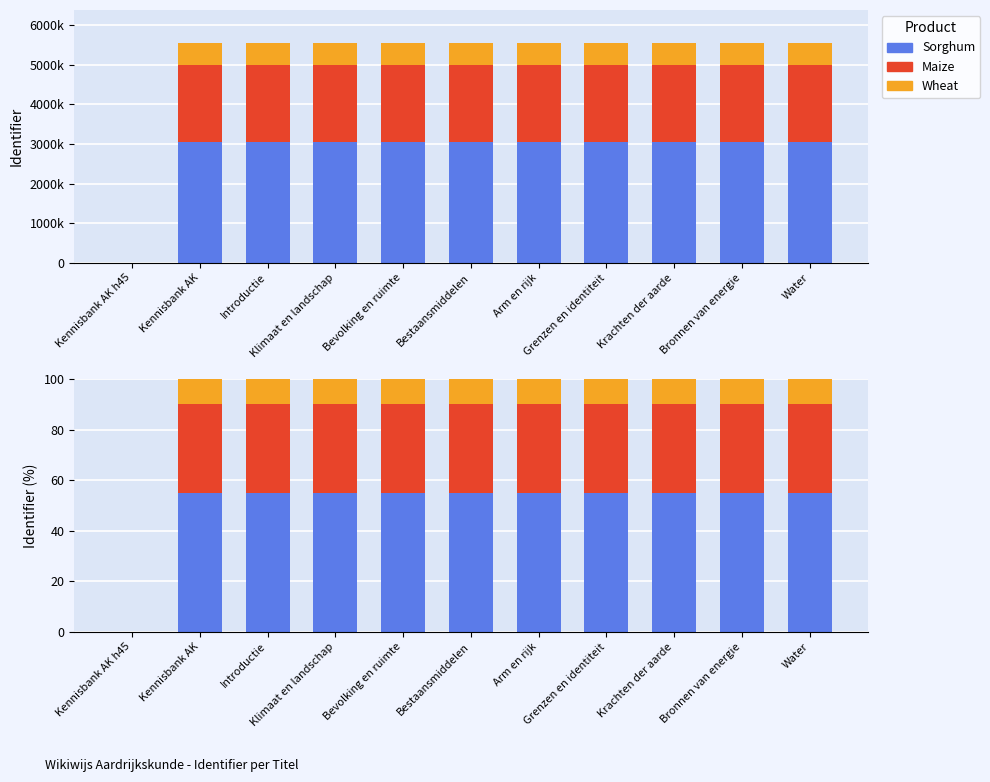

Reading left to right, list all the values displayed in this chart.

Sorghum: Kennisbank AK h45=0.0	Kennisbank AK=55.0	Introductie=55.0	Klimaat en landschap=55.0	Bevolking en ruimte=55.0	Bestaansmiddelen=55.0	Arm en rijk=55.0	Grenzen en identiteit=55.0	Krachten der aarde=55.0	Bronnen van energie=55.0	Water=55.0
Maize: Kennisbank AK h45=0.0	Kennisbank AK=35.0	Introductie=35.0	Klimaat en landschap=35.0	Bevolking en ruimte=35.0	Bestaansmiddelen=35.0	Arm en rijk=35.0	Grenzen en identiteit=35.0	Krachten der aarde=35.0	Bronnen van energie=35.0	Water=35.0
Wheat: Kennisbank AK h45=0.0	Kennisbank AK=10.0	Introductie=10.0	Klimaat en landschap=10.0	Bevolking en ruimte=10.0	Bestaansmiddelen=10.0	Arm en rijk=10.0	Grenzen en identiteit=10.0	Krachten der aarde=10.0	Bronnen van energie=10.0	Water=10.0